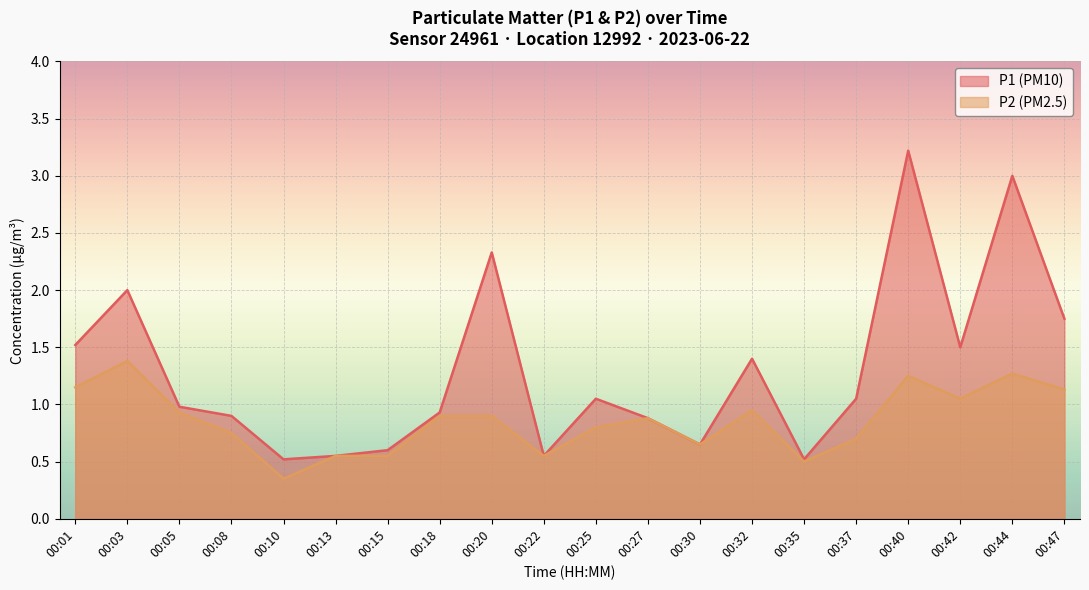

Where is P1 nearest to the value 1?

00:05